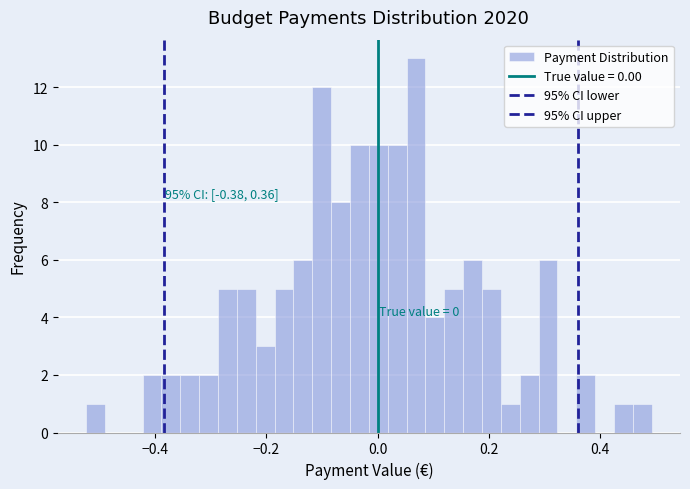

Around what value on the x-axis is the tallest bar? Give the approximate position of its centre, as read against the axis.

0.06